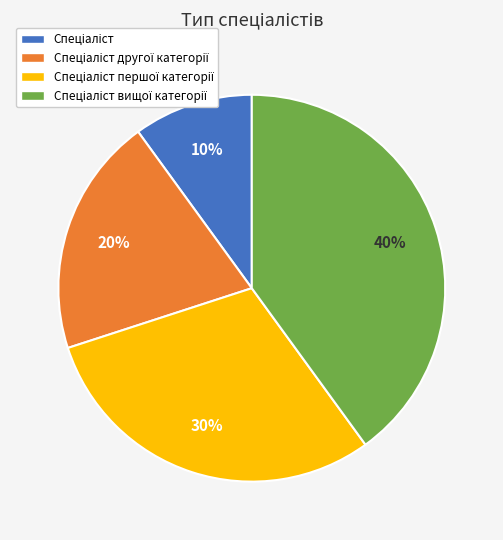

How many segments does this pie chart have?

4